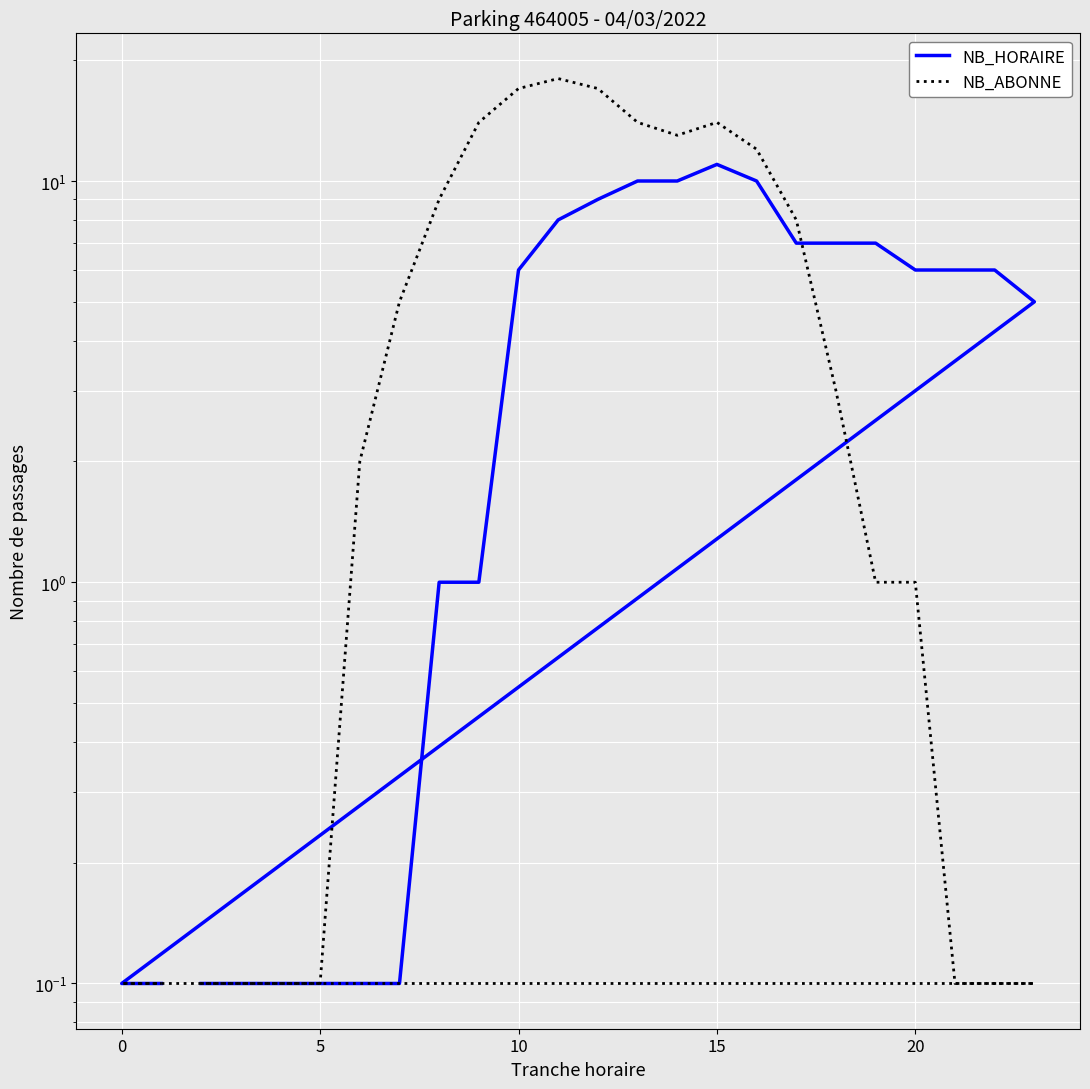

What are all the series names shown in the legend?

NB_HORAIRE, NB_ABONNE